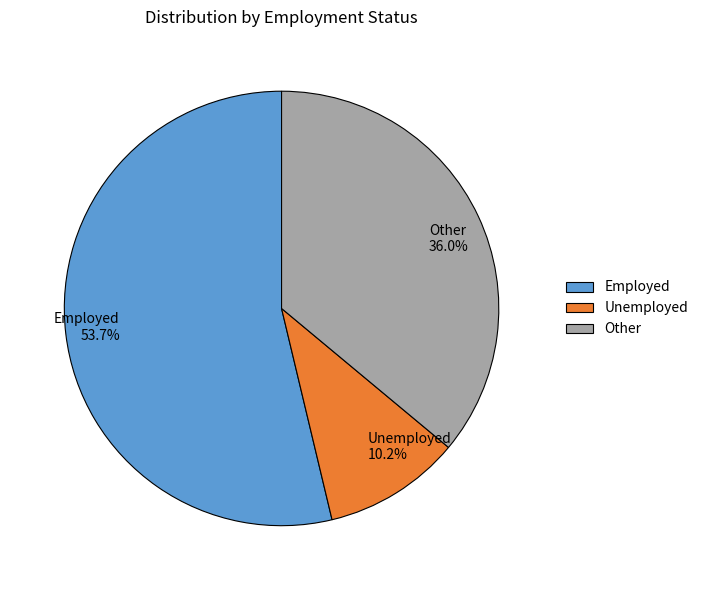

Rank the categories by value from lowest to highest.

Unemployed, Other, Employed